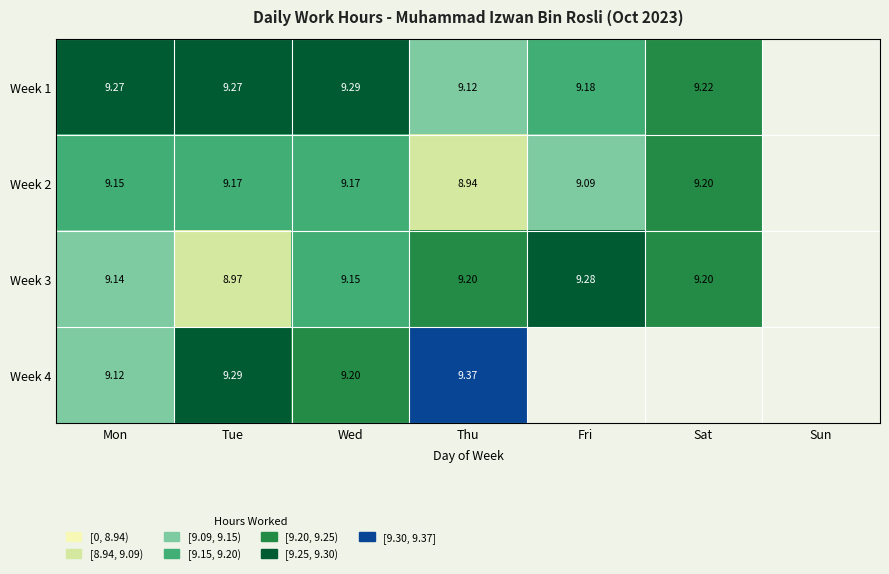

How many distinct data groups are displayed?

4